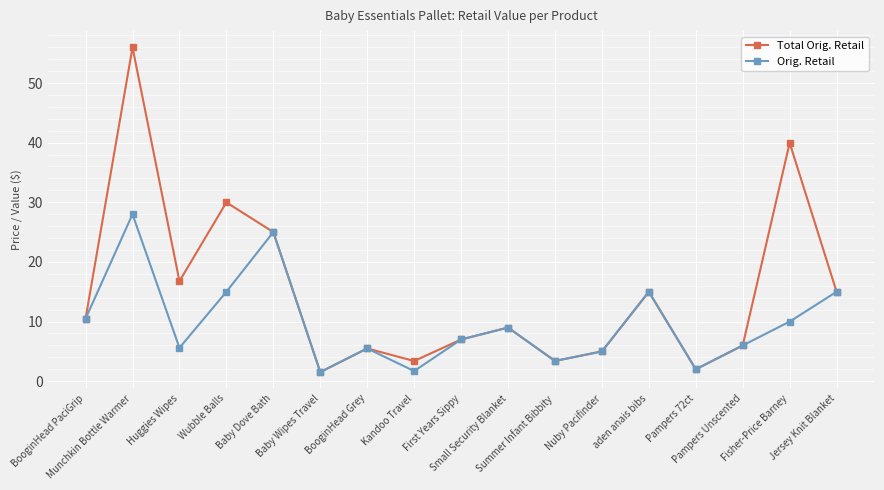

What is the total value across all series at Summer Infant Bibbity?

6.8